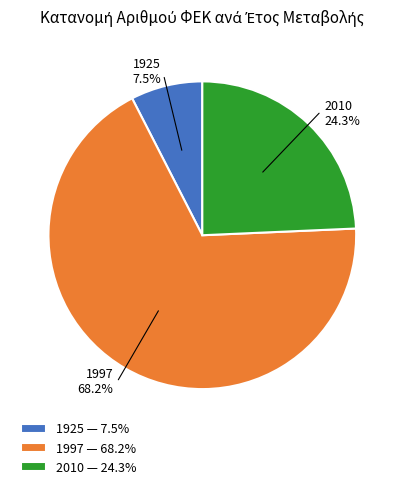

Rank the categories by value from lowest to highest.

1925, 2010, 1997